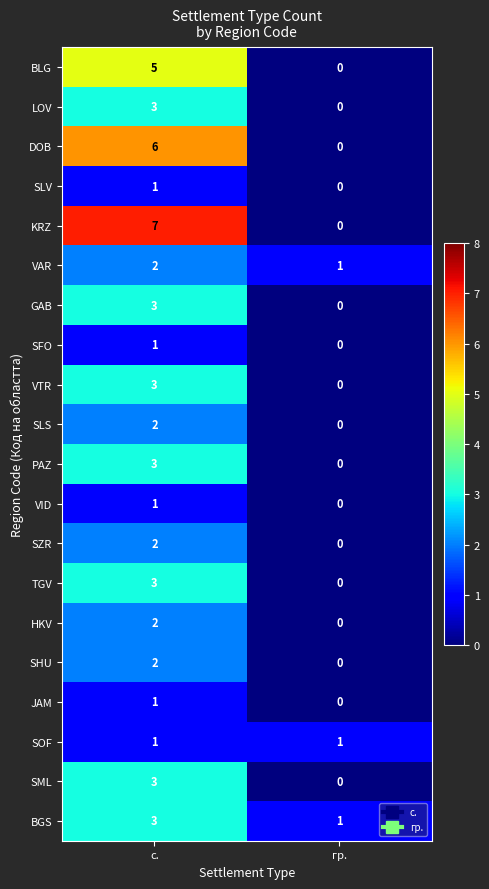

The value of LOV at с. is 4. True or false?

False